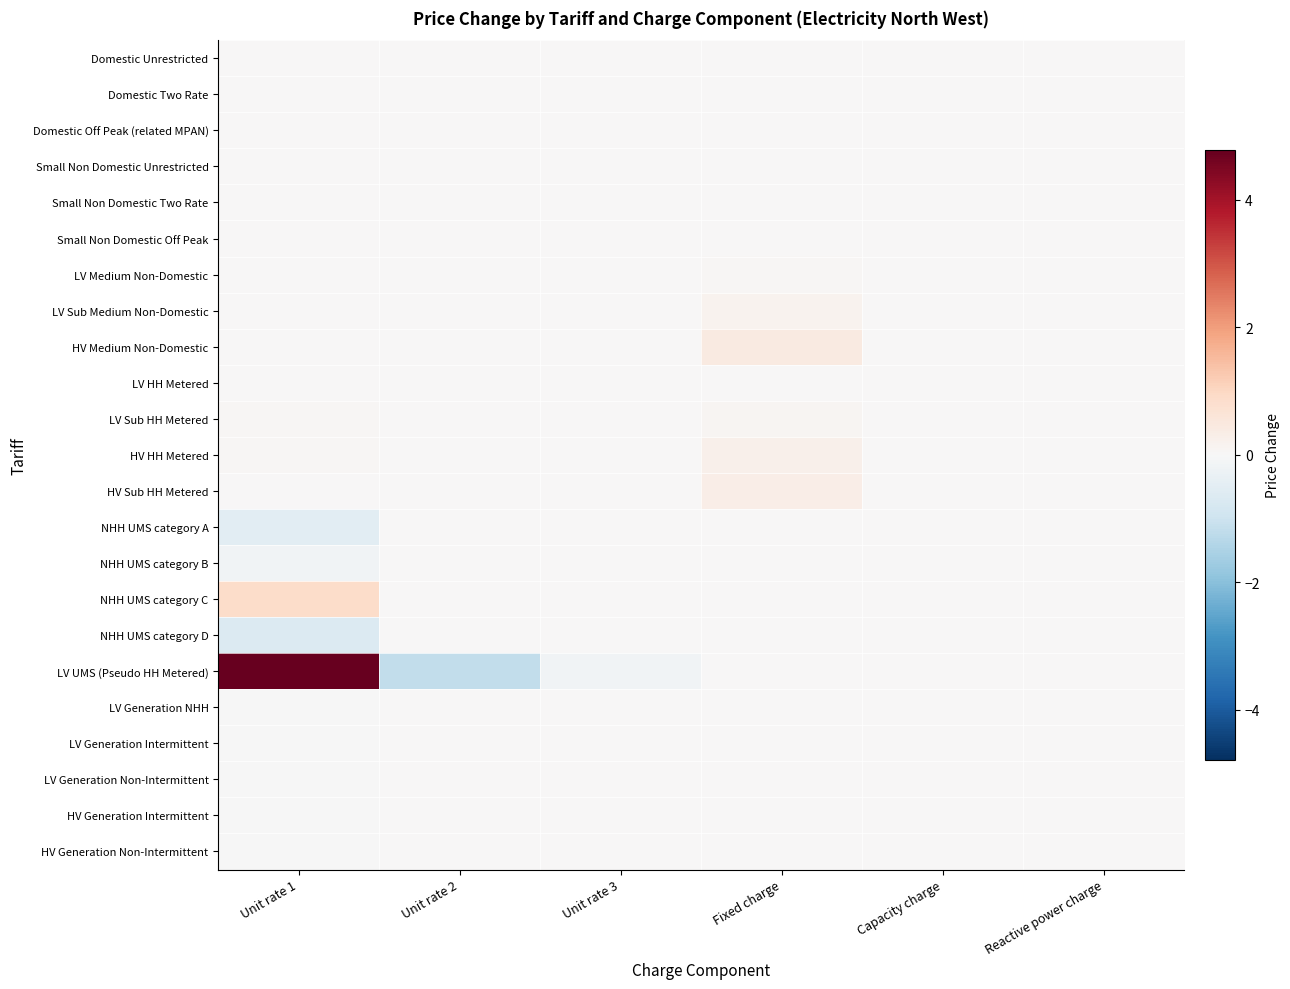

Reading right to left, extract all data points from this chart.

Domestic Unrestricted: Reactive power charge=0.0	Capacity charge=0.0	Fixed charge=0.0	Unit rate 3=0.0	Unit rate 2=0.0	Unit rate 1=0.0
Domestic Two Rate: Reactive power charge=0.0	Capacity charge=0.0	Fixed charge=0.0	Unit rate 3=0.0	Unit rate 2=0.0	Unit rate 1=0.0
Domestic Off Peak (related MPAN): Reactive power charge=0.0	Capacity charge=0.0	Fixed charge=0.0	Unit rate 3=0.0	Unit rate 2=0.0	Unit rate 1=0.0
Small Non Domestic Unrestricted: Reactive power charge=0.0	Capacity charge=0.0	Fixed charge=0.0	Unit rate 3=0.0	Unit rate 2=0.0	Unit rate 1=0.0
Small Non Domestic Two Rate: Reactive power charge=0.0	Capacity charge=0.0	Fixed charge=0.0	Unit rate 3=0.0	Unit rate 2=0.0	Unit rate 1=0.0
Small Non Domestic Off Peak: Reactive power charge=0.0	Capacity charge=0.0	Fixed charge=0.0	Unit rate 3=0.0	Unit rate 2=0.0	Unit rate 1=0.0
LV Medium Non-Domestic: Reactive power charge=0.0	Capacity charge=0.0	Fixed charge=0.1	Unit rate 3=0.0	Unit rate 2=0.0	Unit rate 1=0.0
LV Sub Medium Non-Domestic: Reactive power charge=0.0	Capacity charge=0.0	Fixed charge=0.1	Unit rate 3=0.0	Unit rate 2=0.0	Unit rate 1=0.0
HV Medium Non-Domestic: Reactive power charge=0.0	Capacity charge=0.0	Fixed charge=0.4	Unit rate 3=0.0	Unit rate 2=0.0	Unit rate 1=0.0
LV HH Metered: Reactive power charge=0.0	Capacity charge=0.0	Fixed charge=0.0	Unit rate 3=0.0	Unit rate 2=0.0	Unit rate 1=0.0
LV Sub HH Metered: Reactive power charge=0.0	Capacity charge=0.0	Fixed charge=0.1	Unit rate 3=0.0	Unit rate 2=0.0	Unit rate 1=0.0
HV HH Metered: Reactive power charge=0.0	Capacity charge=0.0	Fixed charge=0.2	Unit rate 3=0.0	Unit rate 2=0.0	Unit rate 1=0.0
HV Sub HH Metered: Reactive power charge=0.0	Capacity charge=0.0	Fixed charge=0.3	Unit rate 3=0.0	Unit rate 2=0.0	Unit rate 1=0.0
NHH UMS category A: Reactive power charge=0.0	Capacity charge=0.0	Fixed charge=0.0	Unit rate 3=0.0	Unit rate 2=0.0	Unit rate 1=-0.5
NHH UMS category B: Reactive power charge=0.0	Capacity charge=0.0	Fixed charge=0.0	Unit rate 3=0.0	Unit rate 2=0.0	Unit rate 1=-0.2
NHH UMS category C: Reactive power charge=0.0	Capacity charge=0.0	Fixed charge=0.0	Unit rate 3=0.0	Unit rate 2=0.0	Unit rate 1=0.9
NHH UMS category D: Reactive power charge=0.0	Capacity charge=0.0	Fixed charge=0.0	Unit rate 3=0.0	Unit rate 2=0.0	Unit rate 1=-0.7
LV UMS (Pseudo HH Metered): Reactive power charge=0.0	Capacity charge=0.0	Fixed charge=0.0	Unit rate 3=-0.2	Unit rate 2=-1.2	Unit rate 1=4.8
LV Generation NHH: Reactive power charge=0.0	Capacity charge=0.0	Fixed charge=0.0	Unit rate 3=0.0	Unit rate 2=0.0	Unit rate 1=-0.0
LV Generation Intermittent: Reactive power charge=0.0	Capacity charge=0.0	Fixed charge=0.0	Unit rate 3=0.0	Unit rate 2=0.0	Unit rate 1=-0.0
LV Generation Non-Intermittent: Reactive power charge=0.0	Capacity charge=0.0	Fixed charge=0.0	Unit rate 3=0.0	Unit rate 2=0.0	Unit rate 1=-0.0
HV Generation Intermittent: Reactive power charge=0.0	Capacity charge=0.0	Fixed charge=0.0	Unit rate 3=0.0	Unit rate 2=0.0	Unit rate 1=-0.0
HV Generation Non-Intermittent: Reactive power charge=0.0	Capacity charge=0.0	Fixed charge=0.0	Unit rate 3=0.0	Unit rate 2=0.0	Unit rate 1=-0.0